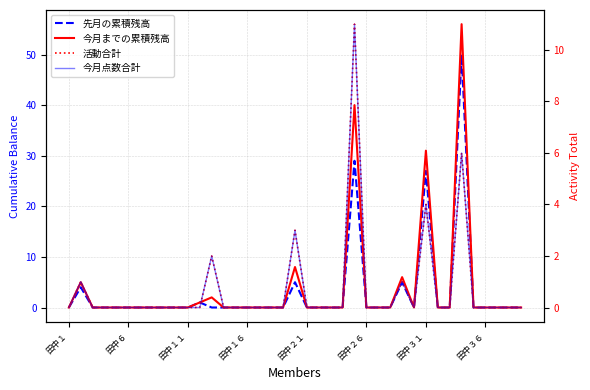

Which series has the largest total across all categories?

今月までの累積残高